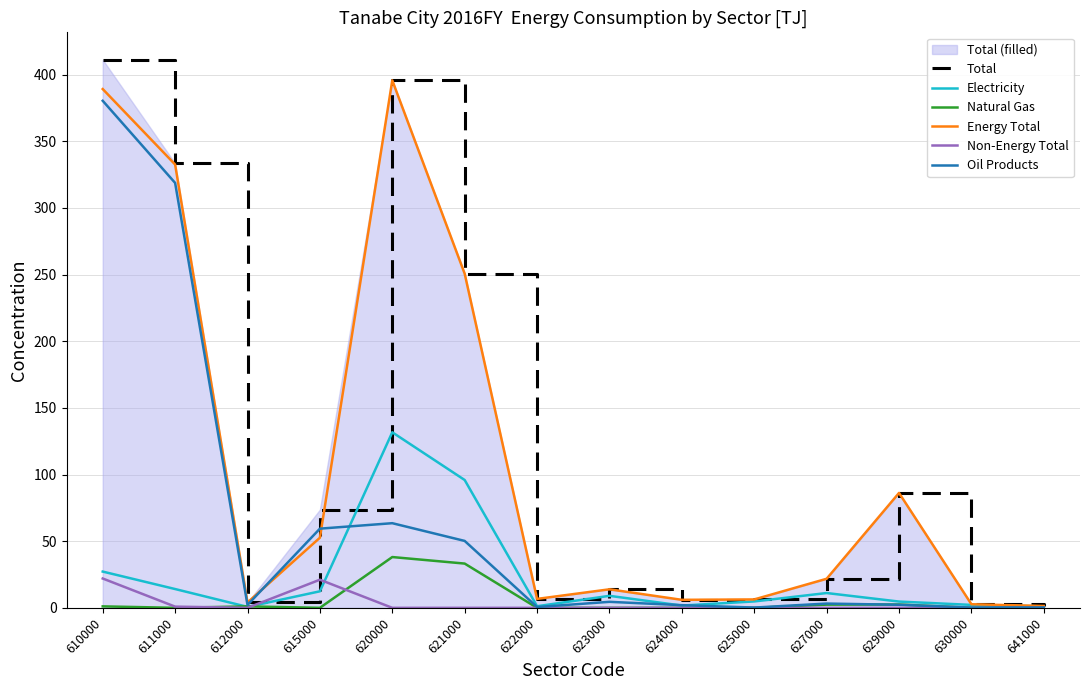

Which series has the largest range (max minus min)?

Total